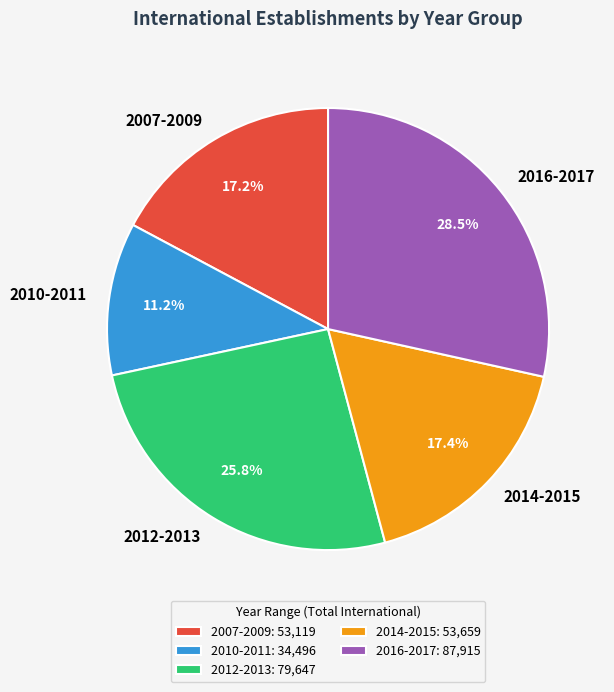

Combined, do 2012-2013 and 2007-2009 account for over 50%?

No